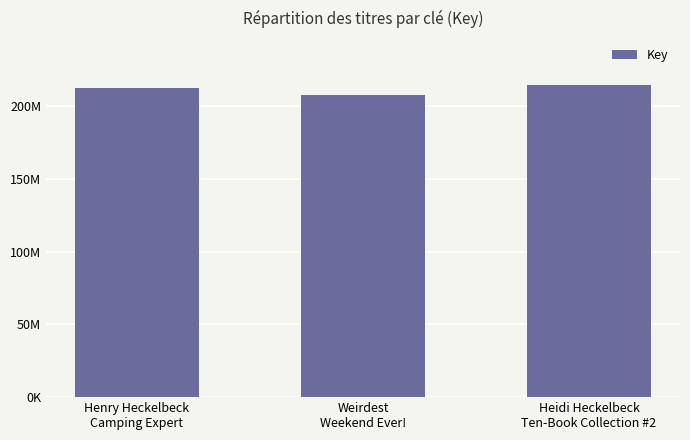

What is the change in value from Weirdest
Weekend Ever! to Heidi Heckelbeck
Ten-Book Collection #2?

+7202656